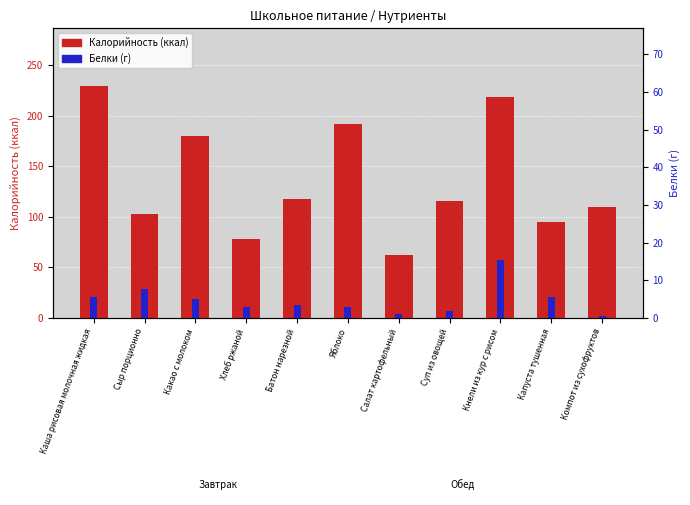

At which category is the sum across all series the highest?

Каша рисовая молочная жидкая